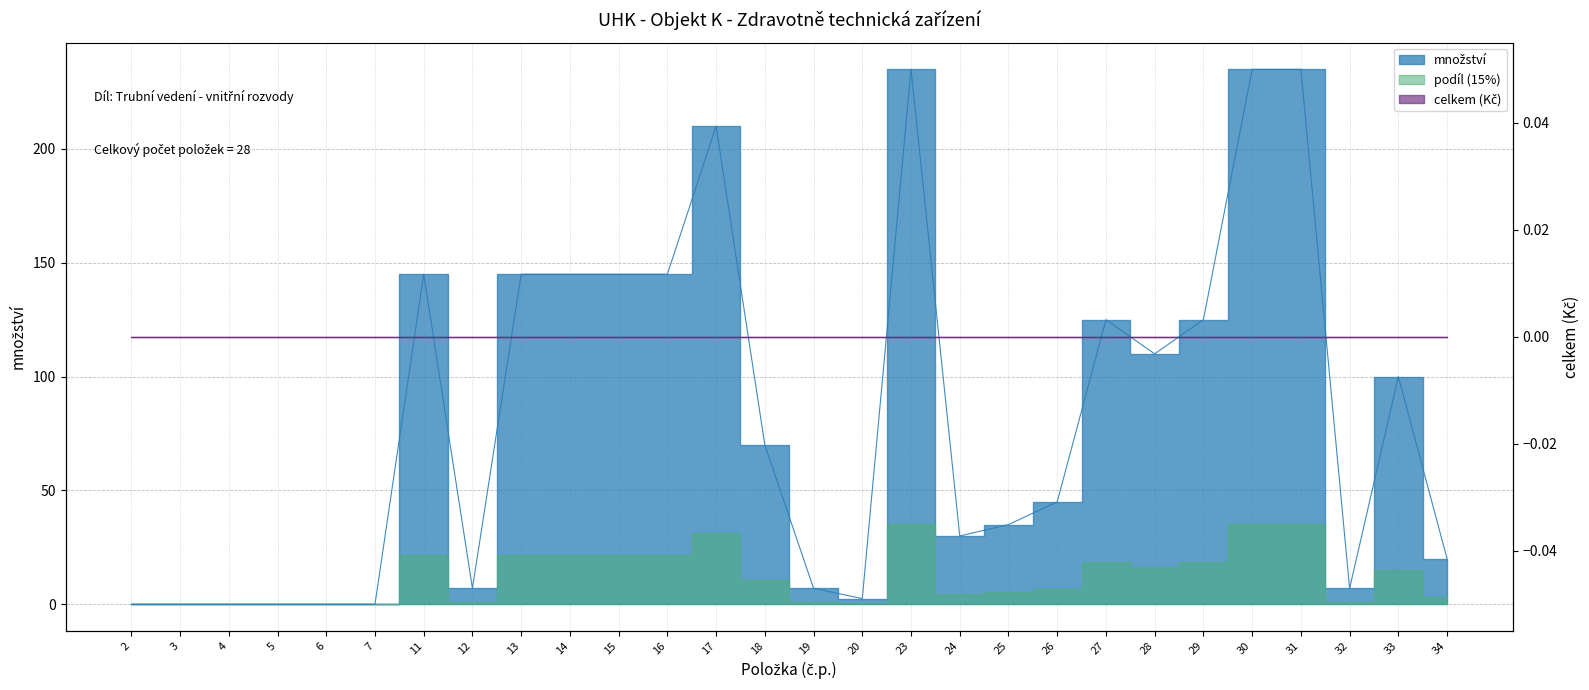

How many categories are shown in the chart?

28